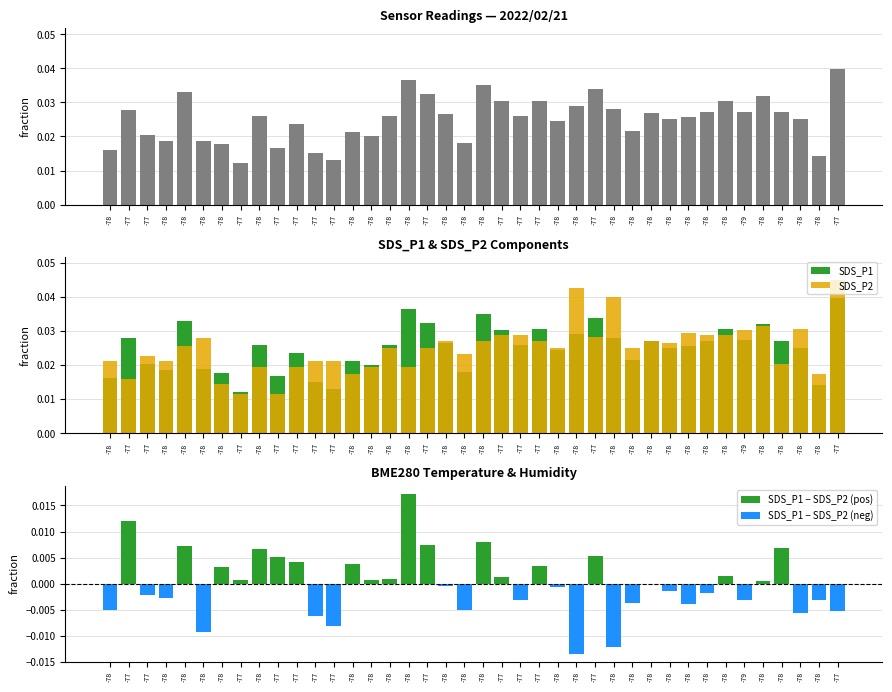

The value of SDS_P1 at -78 is 0.0. True or false?

True